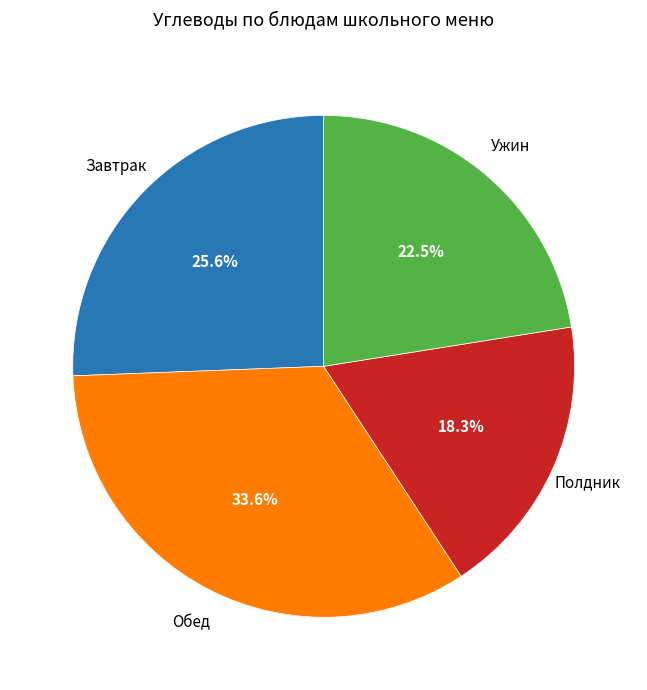

Approximately how many times larger is the value at Обед compared to Ужин?

1.5